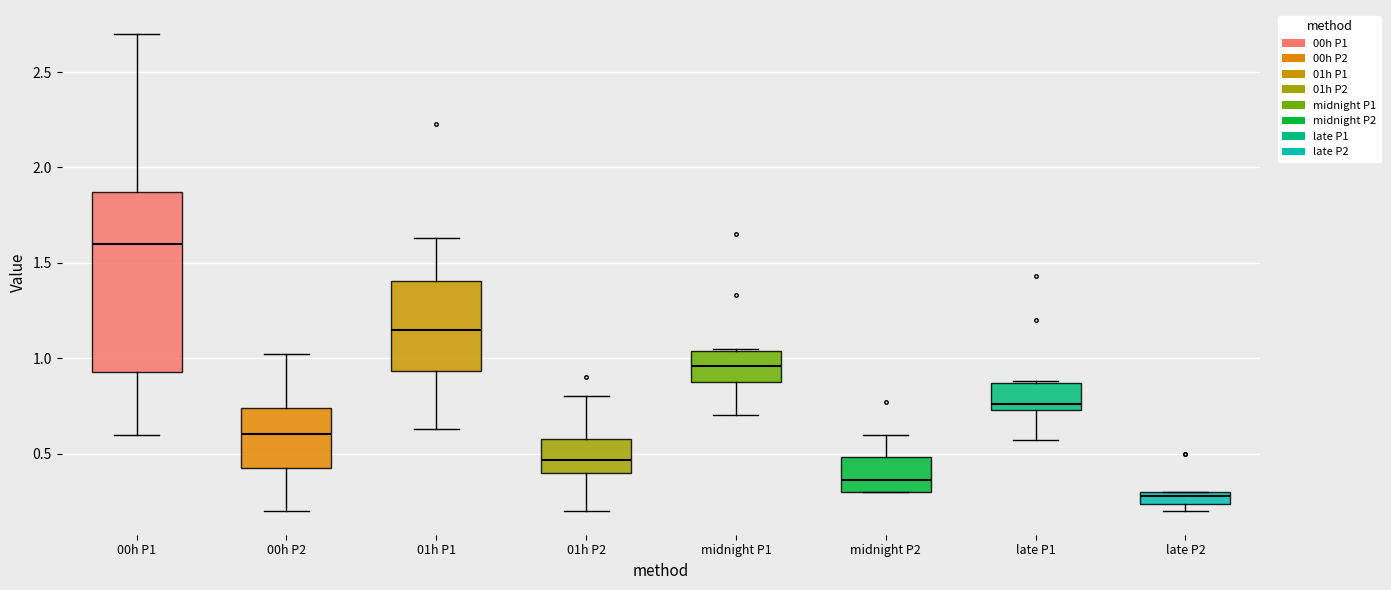

Where does the lower whisker of the box for late P1 end on the y-axis? The values are not printed on the chart, so give them approximately, as read against the axis.

0.55